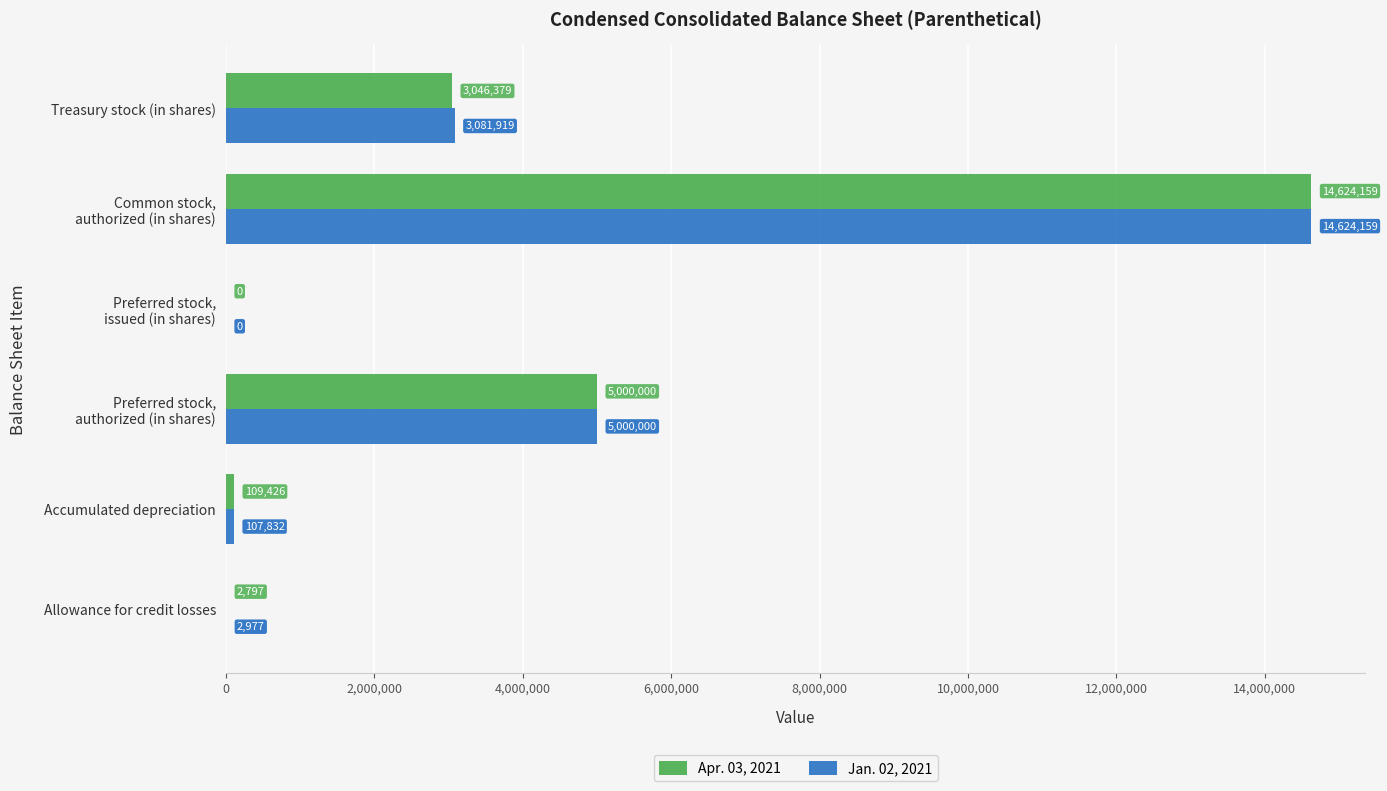

What is the maximum value shown in the chart?

14624159